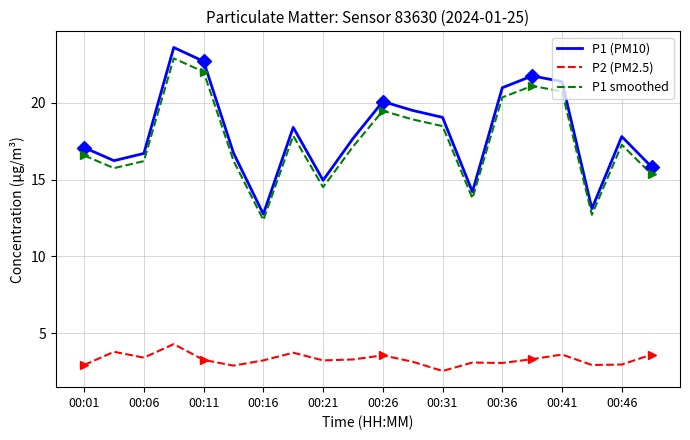

True or false: P1 (PM10) and P2 (PM2.5) intersect in this chart.

False